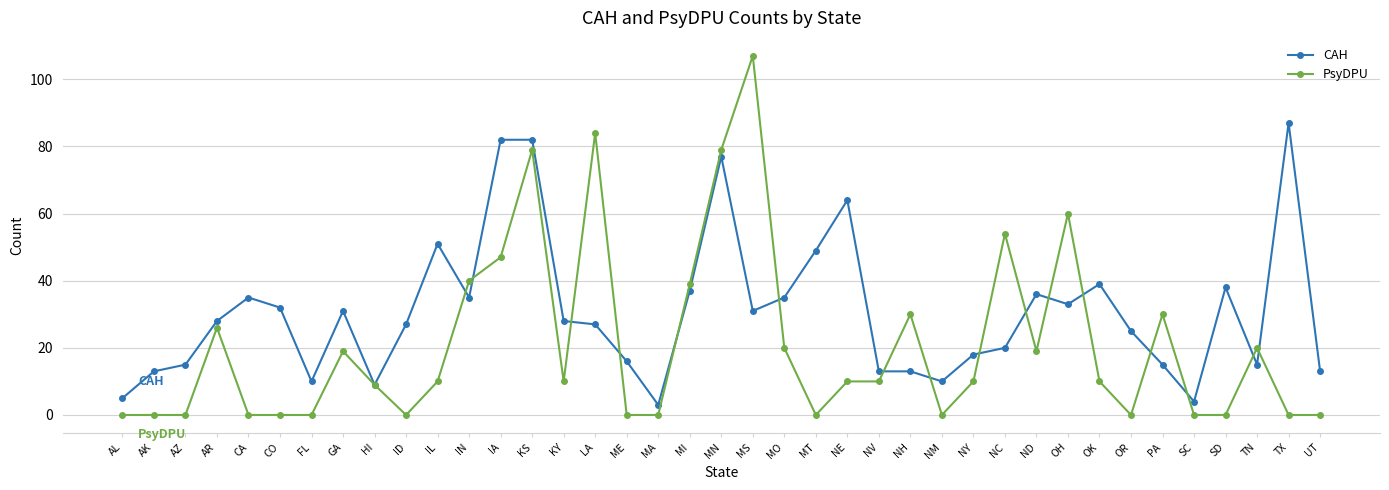

What is the difference between the highest and lowest values at UT?

13